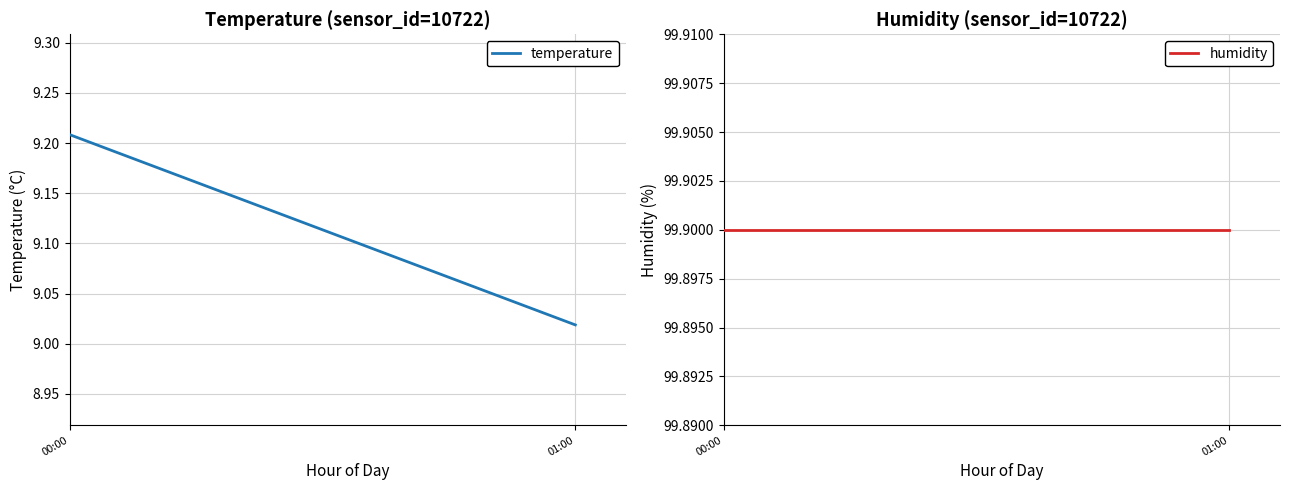

Which series has the widest spread of values?

temperature